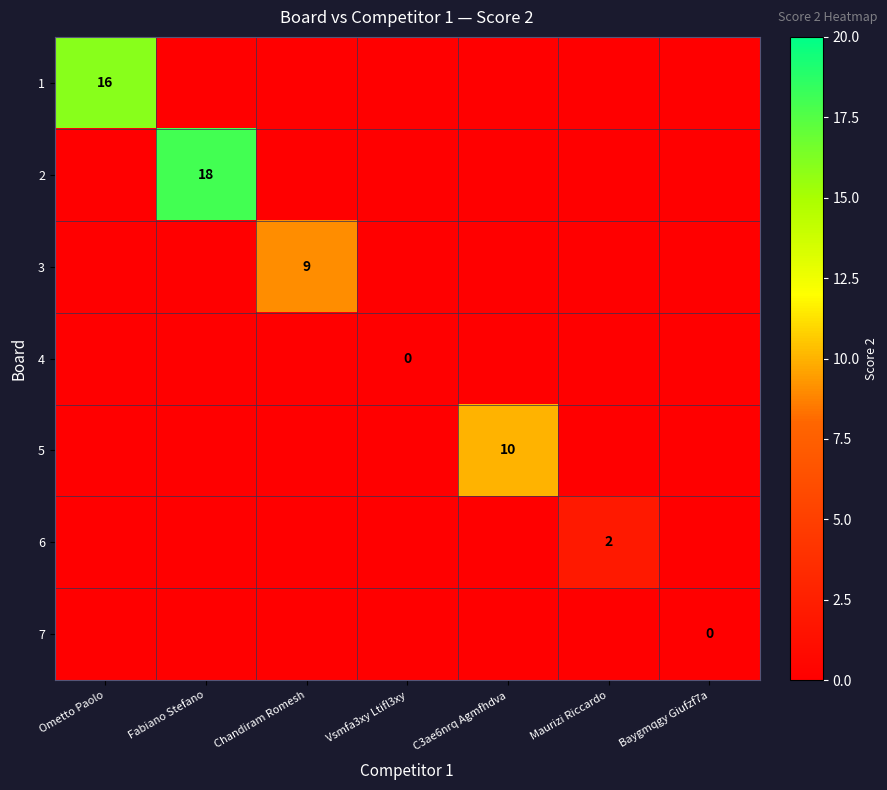

Is it true that 3 equals 3 at Chandiram Romesh?

False